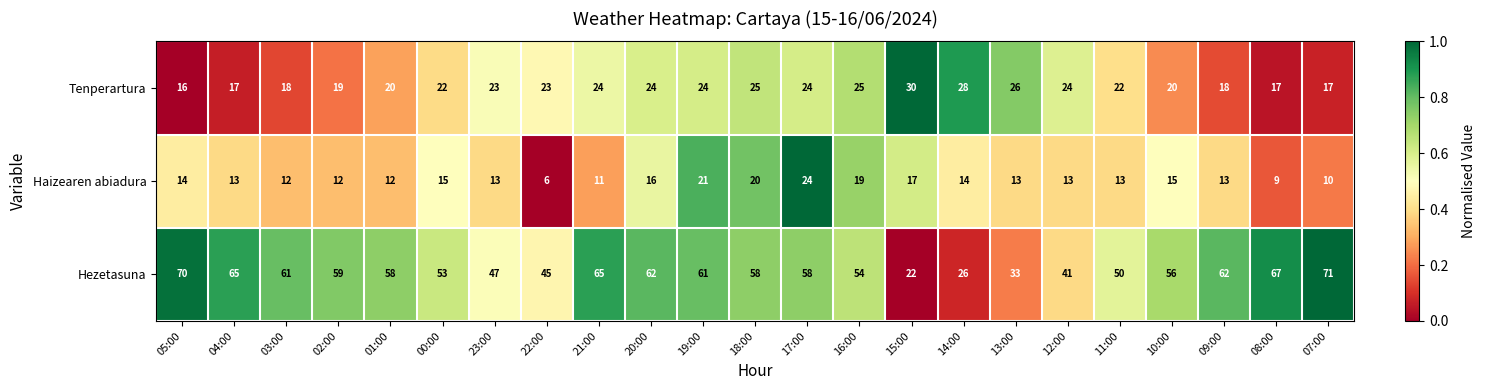

Is the value of Haizearen abiadura at 21:00 greater than the value of Tenperartura at 22:00?

No